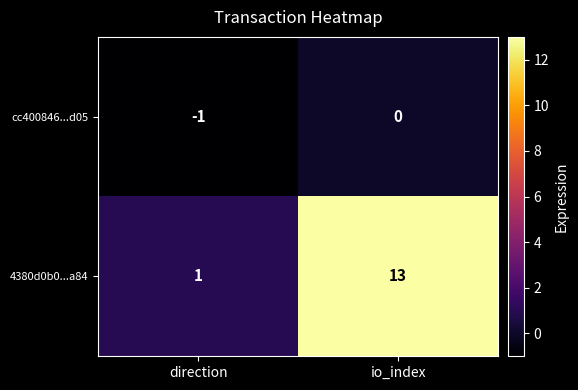

Reading right to left, list all the values displayed in this chart.

cc400846...d05: io_index=0	direction=-1
4380d0b0...a84: io_index=13	direction=1